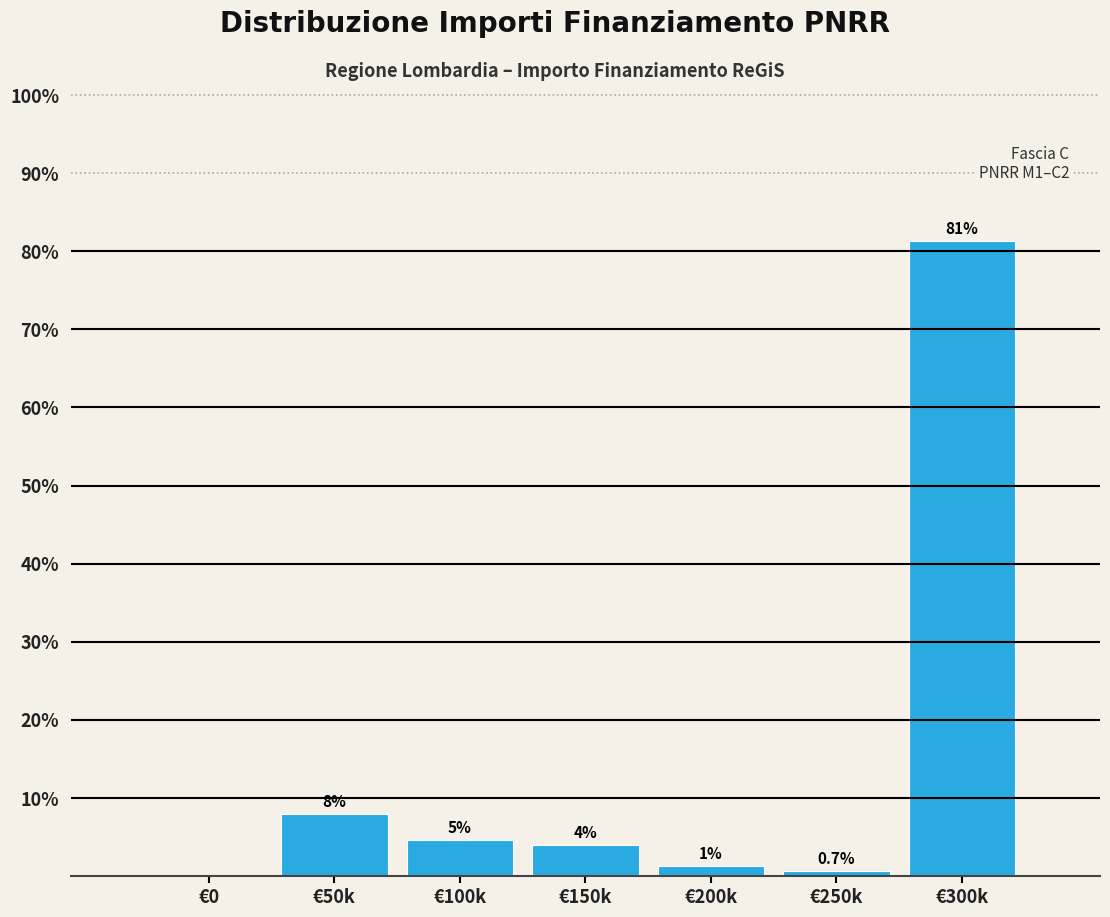

Is it true that the value at €0 is 34.5?

False